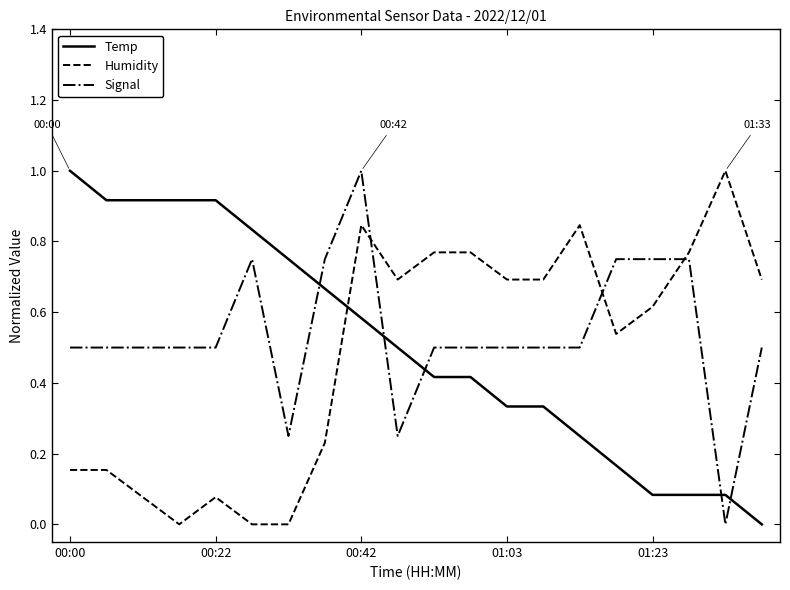

Which series ends up on top after the final intersection of Signal and Temp?

Signal